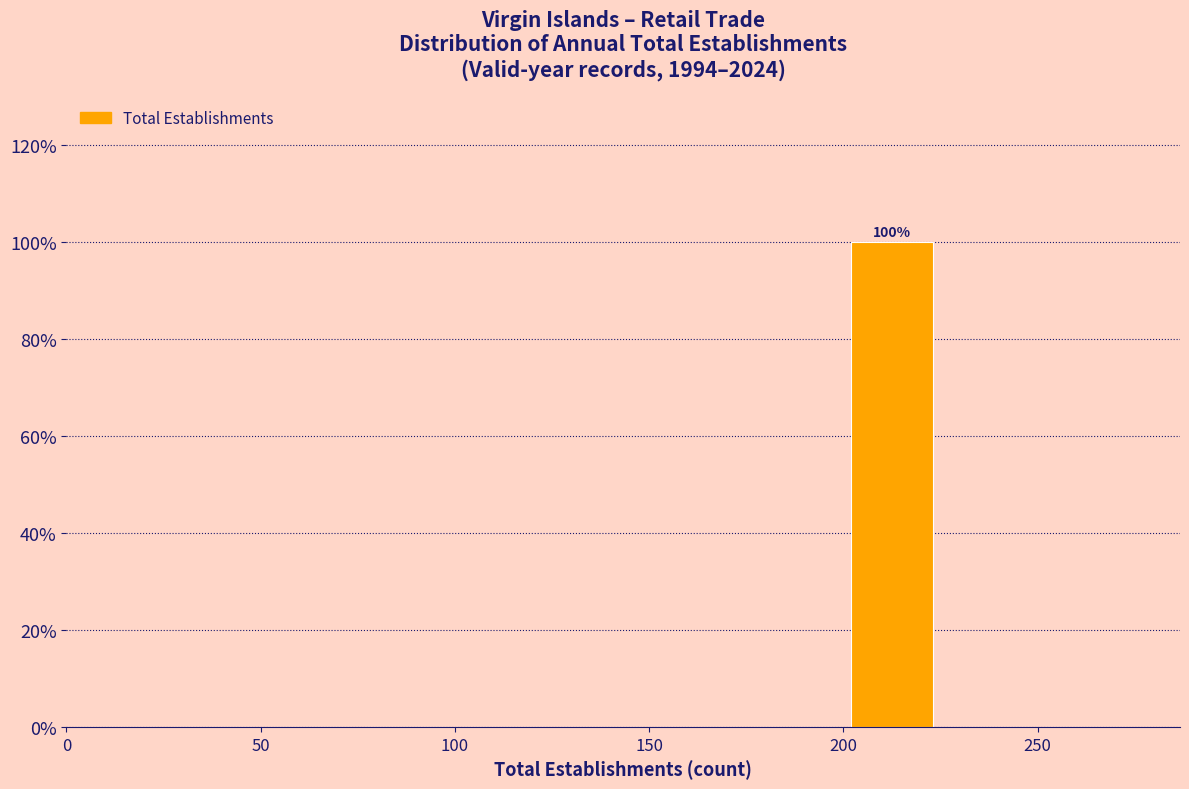

Over which range of the x-axis is the bar tallest?

200 to 225